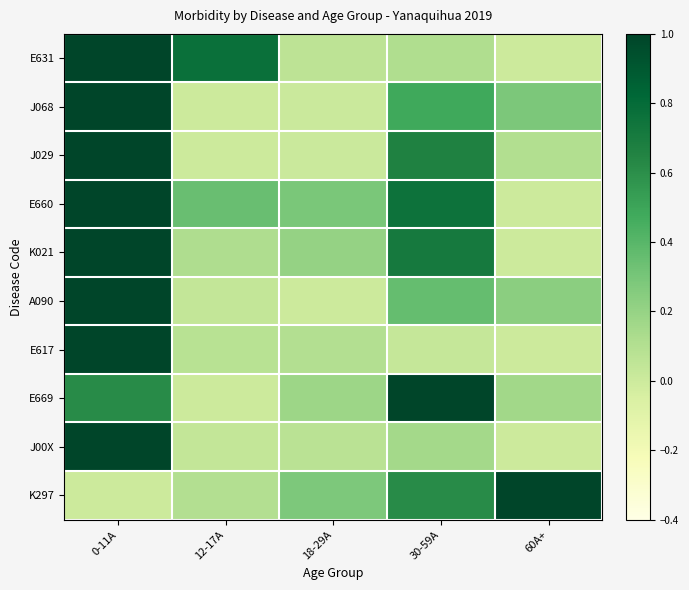

Reading left to right, what are all the values shown in this chart?

E631: 0-11A=1.0	12-17A=0.8	18-29A=0.1	30-59A=0.1	60A+=0.0
J068: 0-11A=1.0	12-17A=0.0	18-29A=0.0	30-59A=0.5	60A+=0.3
J029: 0-11A=1.0	12-17A=0.0	18-29A=0.0	30-59A=0.7	60A+=0.1
E660: 0-11A=1.0	12-17A=0.3	18-29A=0.3	30-59A=0.8	60A+=0.0
K021: 0-11A=1.0	12-17A=0.1	18-29A=0.2	30-59A=0.7	60A+=0.0
A090: 0-11A=1.0	12-17A=0.0	18-29A=0.0	30-59A=0.4	60A+=0.2
E617: 0-11A=1.0	12-17A=0.1	18-29A=0.1	30-59A=0.0	60A+=0.0
E669: 0-11A=0.6	12-17A=0.0	18-29A=0.2	30-59A=1.0	60A+=0.2
J00X: 0-11A=1.0	12-17A=0.0	18-29A=0.1	30-59A=0.2	60A+=0.0
K297: 0-11A=0.0	12-17A=0.1	18-29A=0.3	30-59A=0.6	60A+=1.0